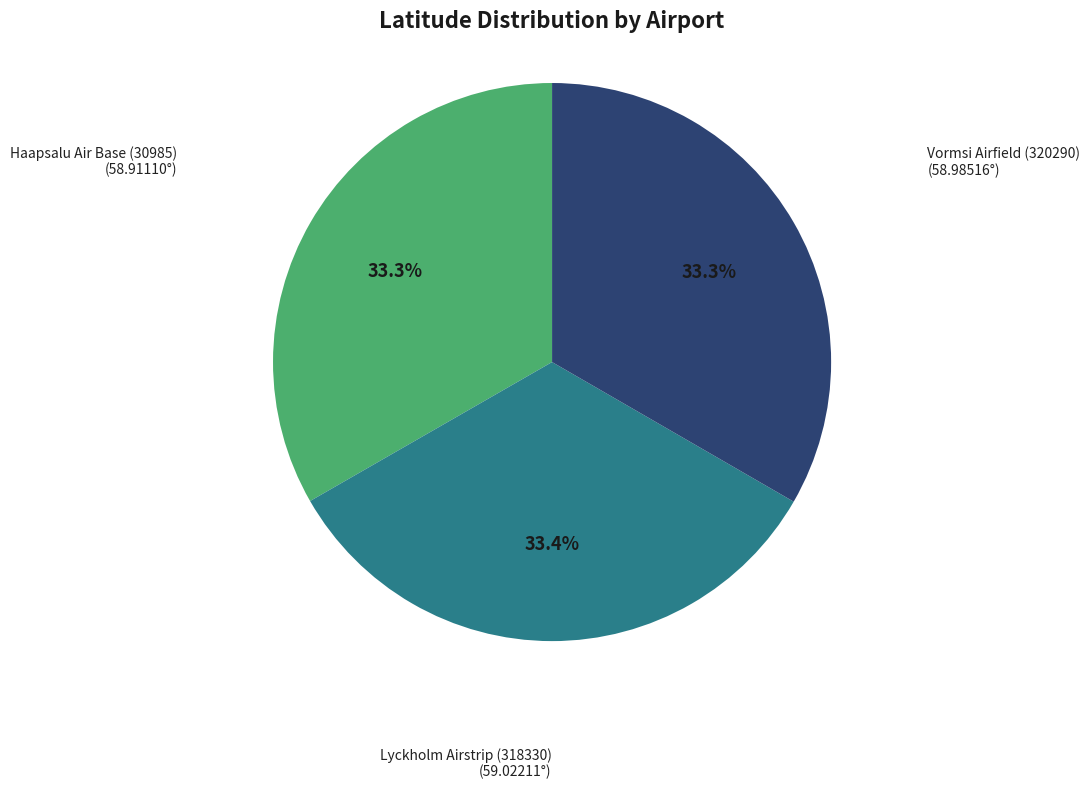

Is there a majority slice in this chart?

No